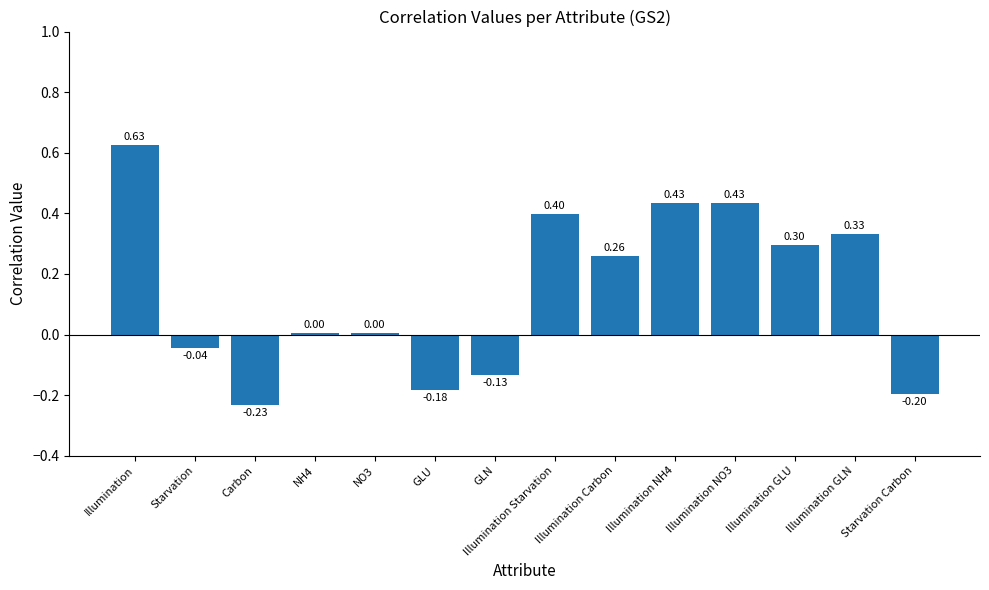

What is the sum of the values at Illumination GLN and Starvation?

0.3